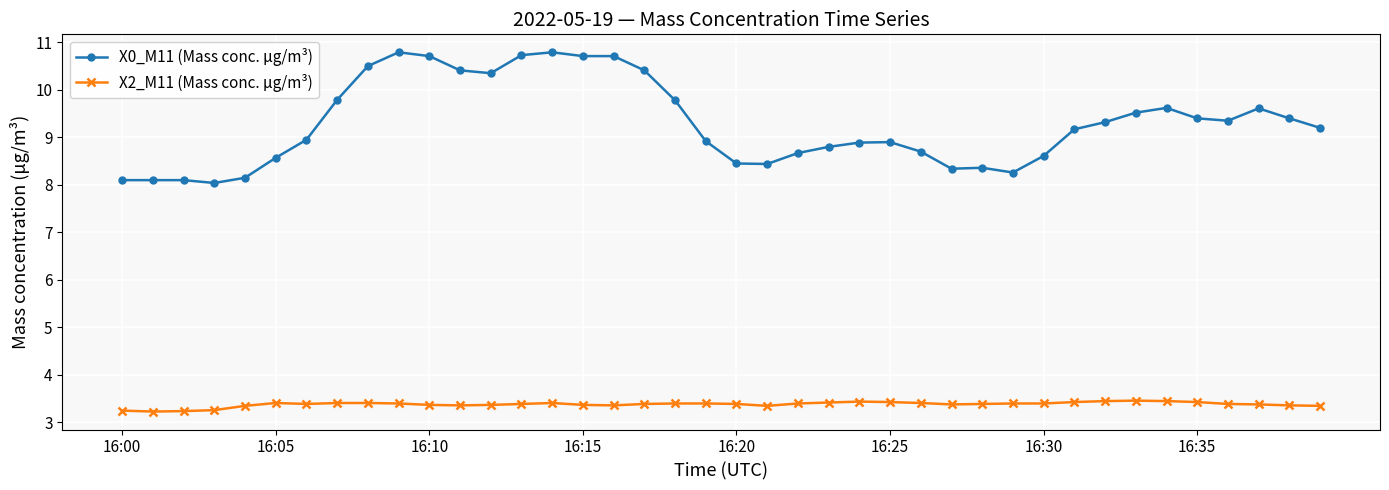

Rank the series by their maximum value, from lowest to highest.

X2_M11 (Mass conc. μg/m³), X0_M11 (Mass conc. μg/m³)